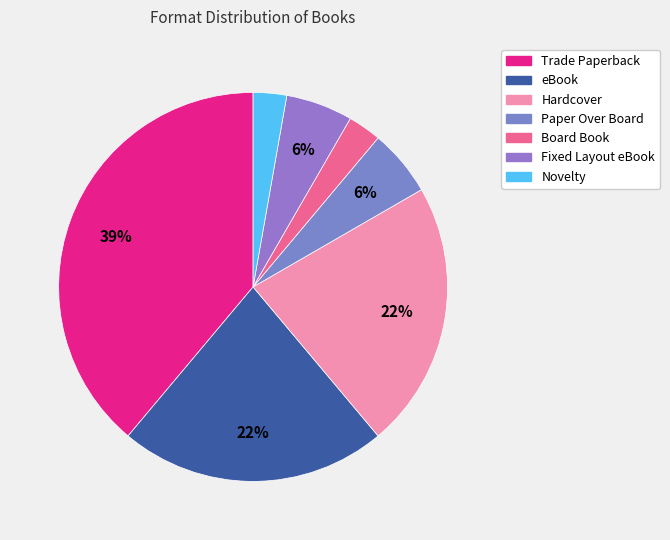

What is the total percentage of Paper Over Board and eBook?

27.8%